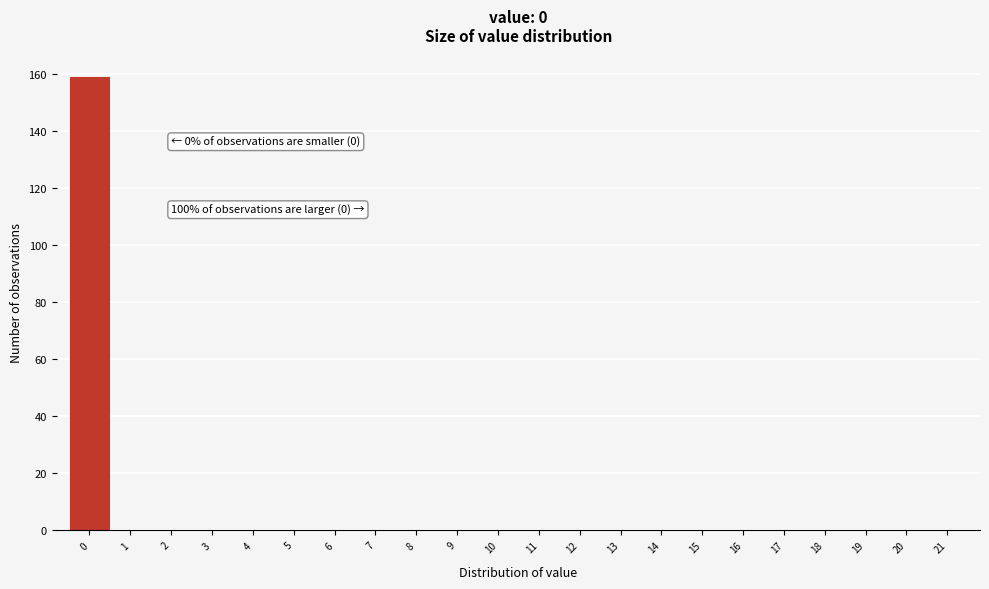

Which range on the x-axis has the tallest bar?

-0.5 to 0.5